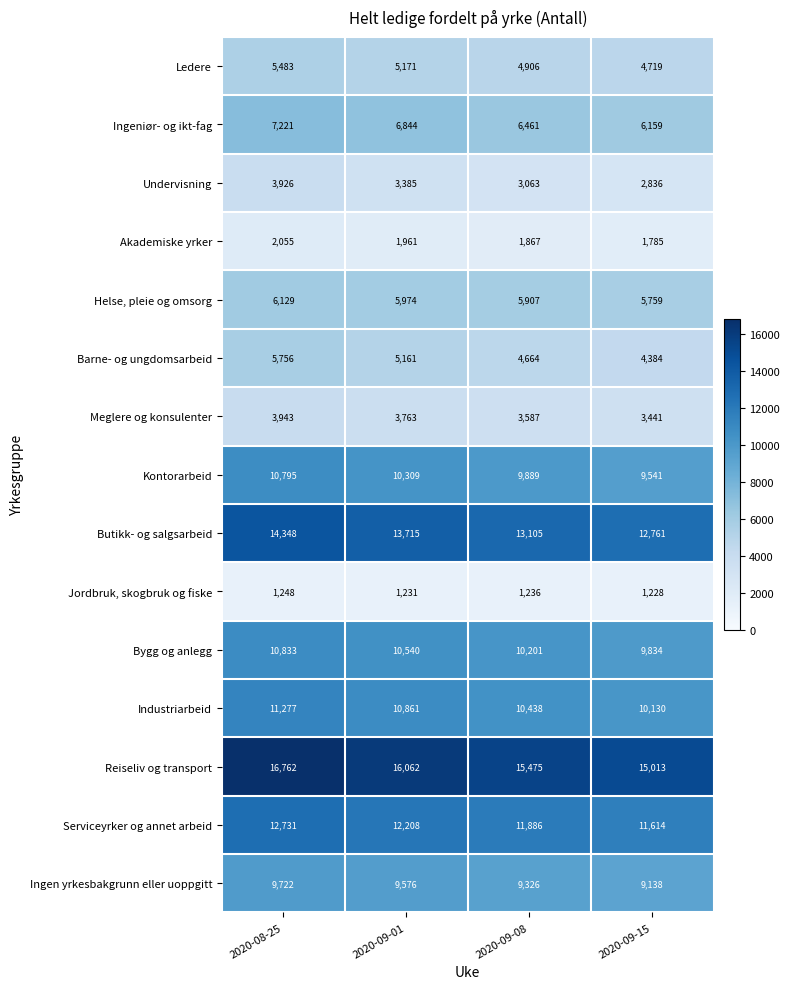

At 2020-09-01, list the series in order from largest to smallest.

Reiseliv og transport, Butikk- og salgsarbeid, Serviceyrker og annet arbeid, Industriarbeid, Bygg og anlegg, Kontorarbeid, Ingen yrkesbakgrunn eller uoppgitt, Ingeniør- og ikt-fag, Helse, pleie og omsorg, Ledere, Barne- og ungdomsarbeid, Meglere og konsulenter, Undervisning, Akademiske yrker, Jordbruk, skogbruk og fiske